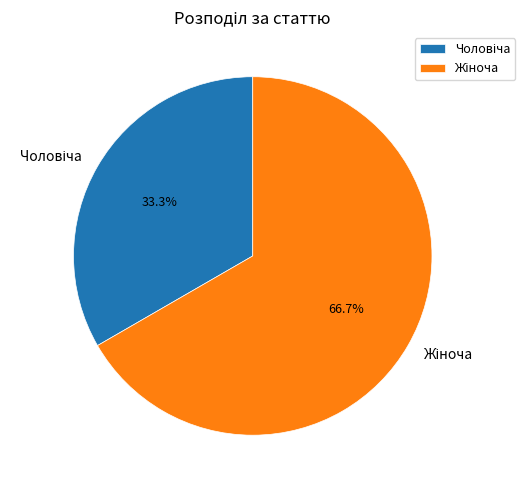

Is there a majority slice in this chart?

Yes